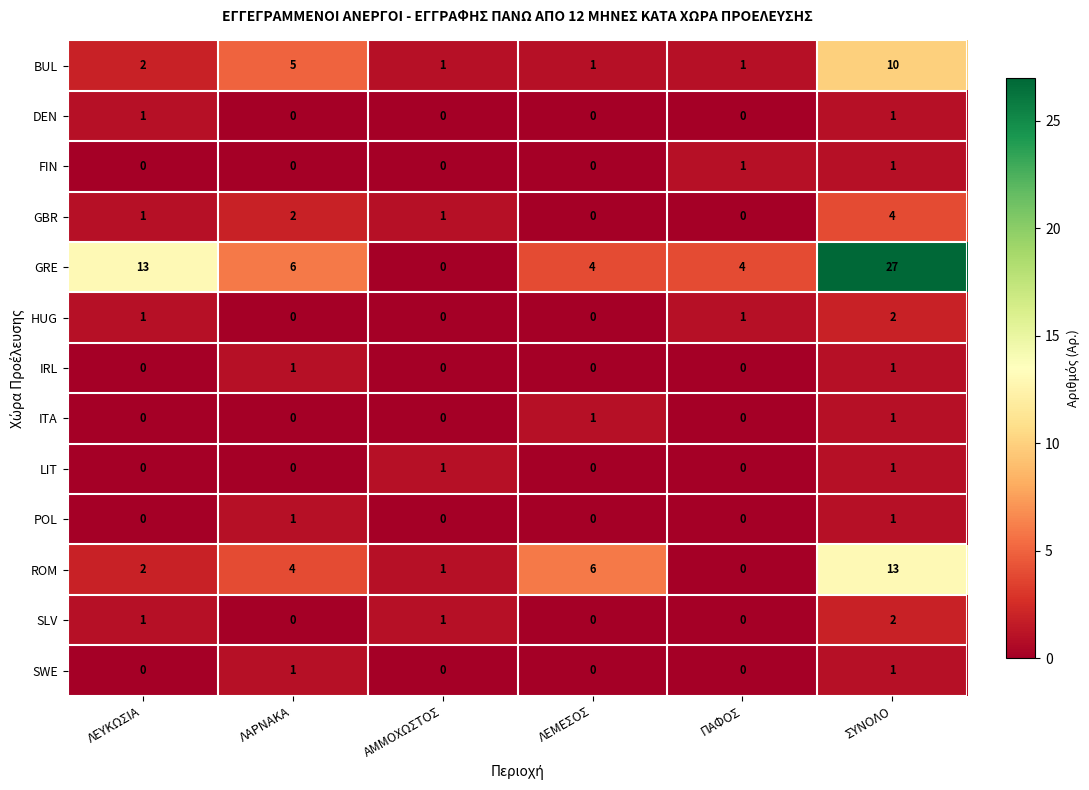

At which category is the sum across all series the highest?

ΣΥΝΟΛΟ